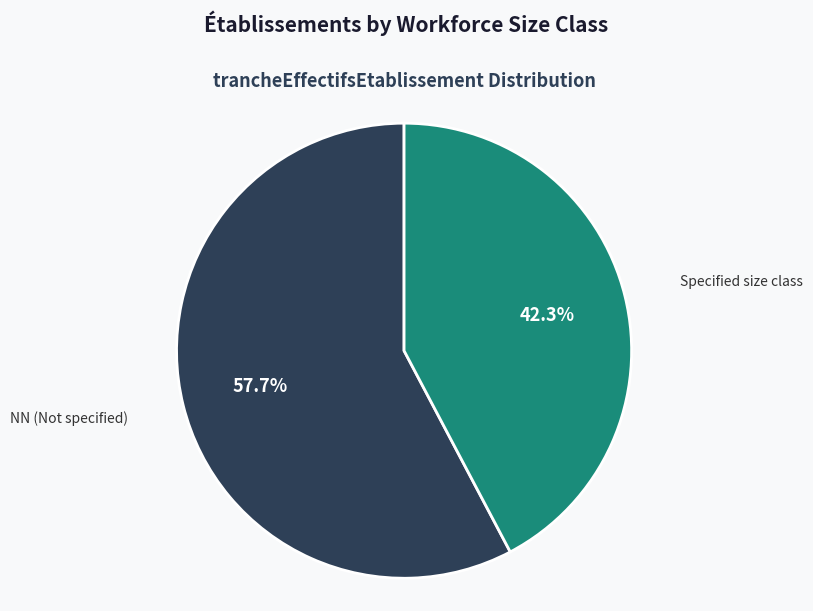

Is there any slice that represents more than half of the pie?

Yes